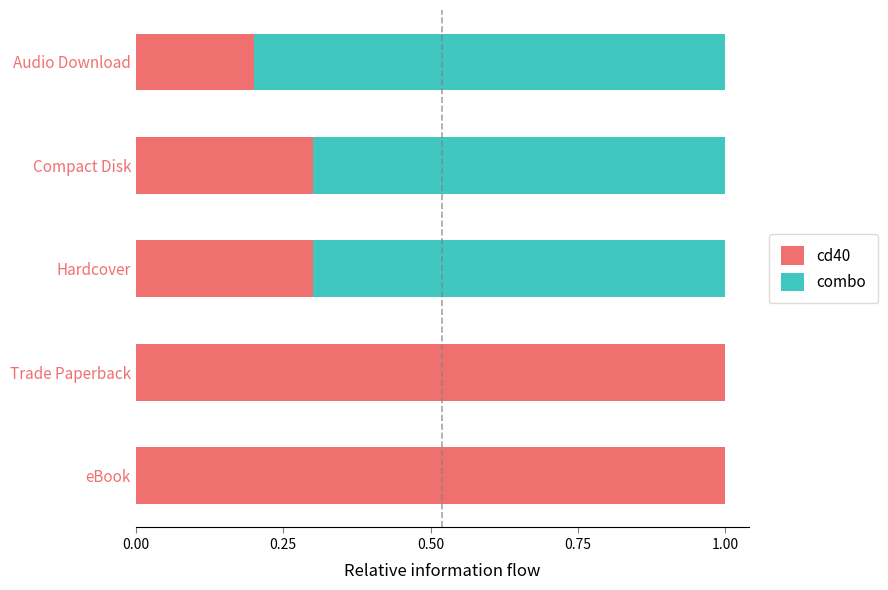

The cd40 series shows 0.5 at Hardcover. True or false?

False